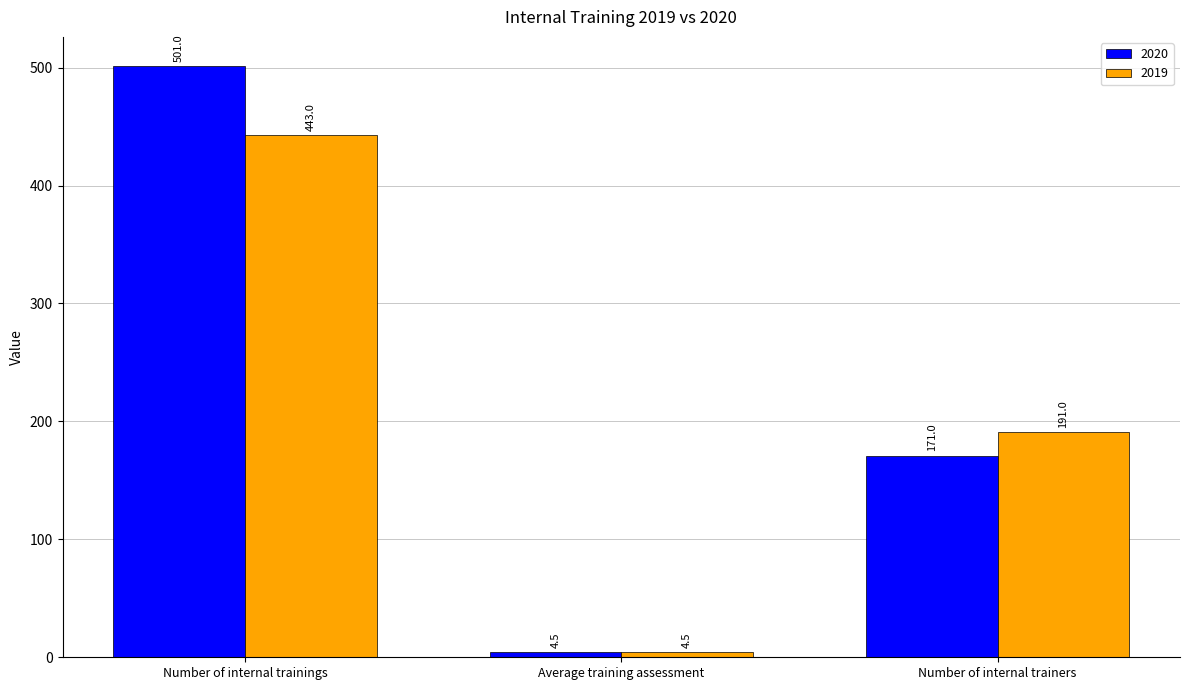

Which series has the largest range (max minus min)?

2020